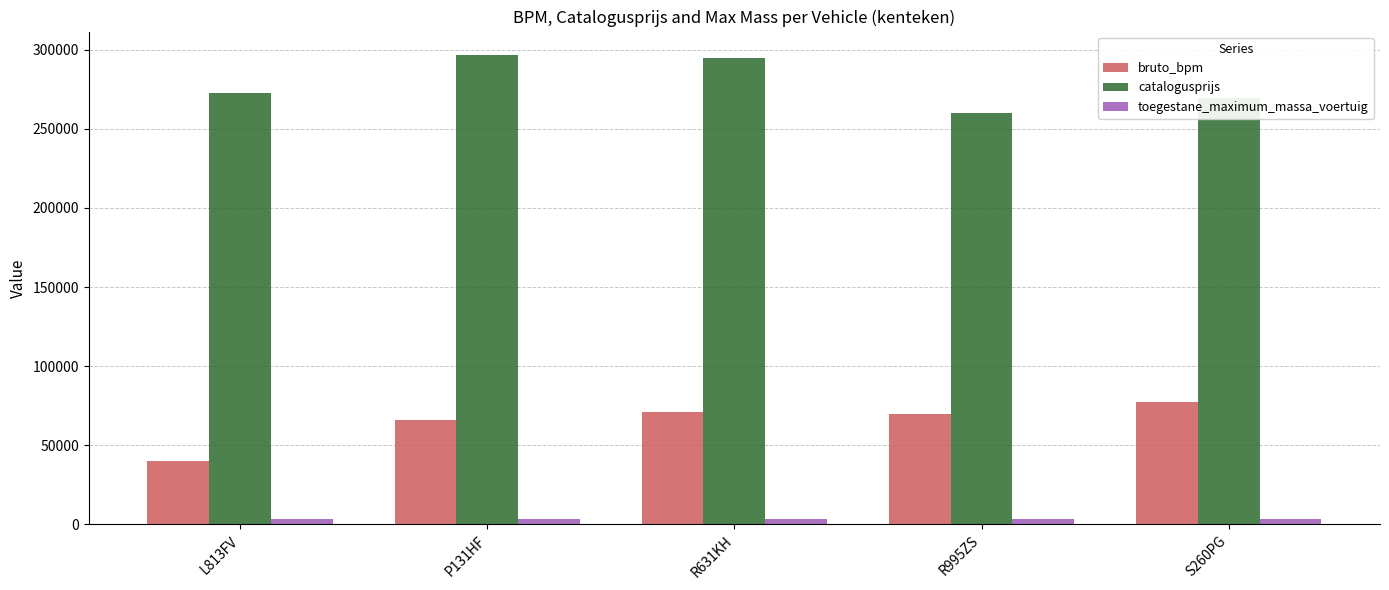

What is the sum of the toegestane_maximum_massa_voertuig values at R995ZS and L813FV?

6610